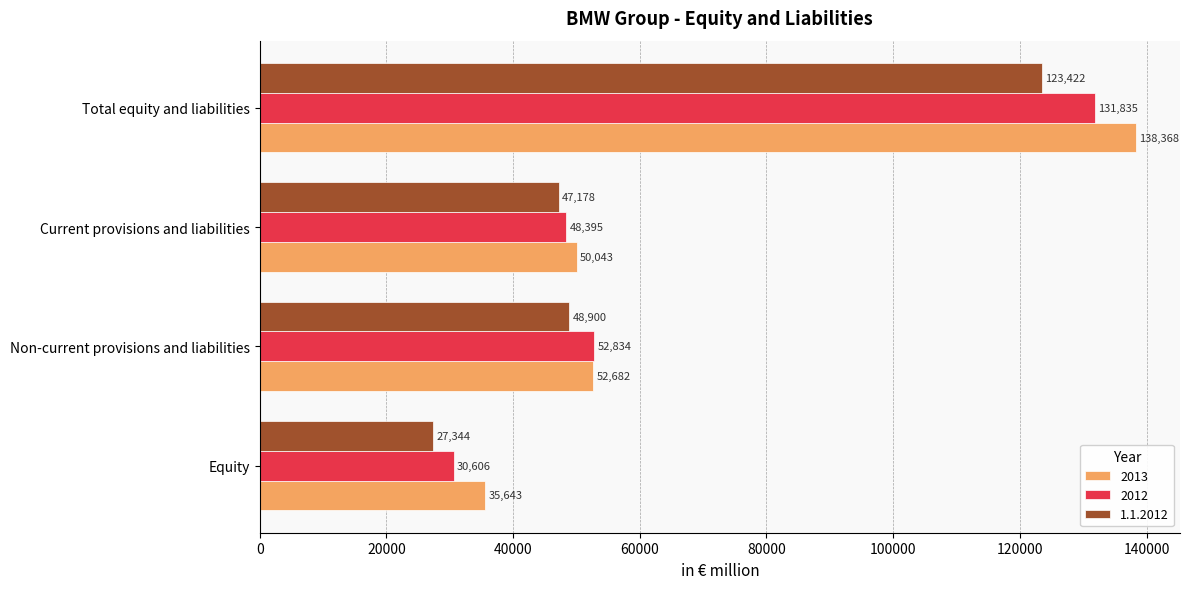

Between Equity and Total equity and liabilities, which series saw the biggest shift?

2013